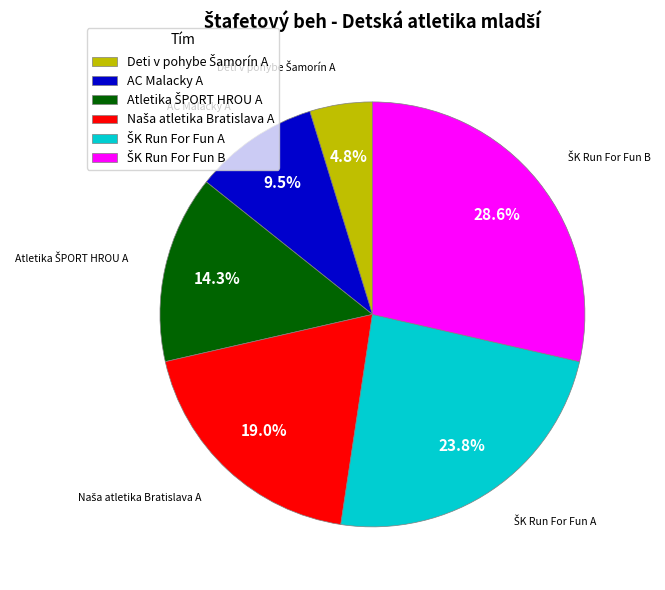

Is there a majority slice in this chart?

No